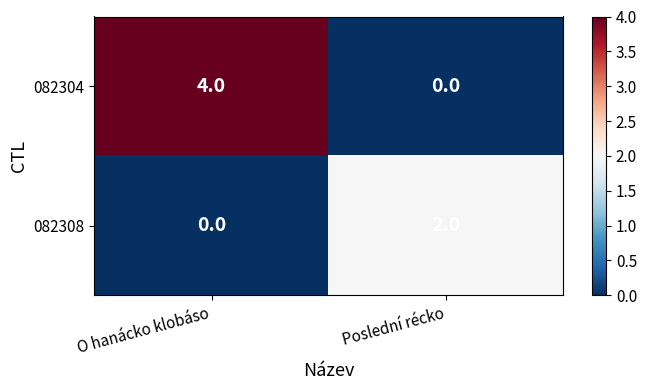

Which category has the lowest value in the 082308 series?

O hanácko klobáso